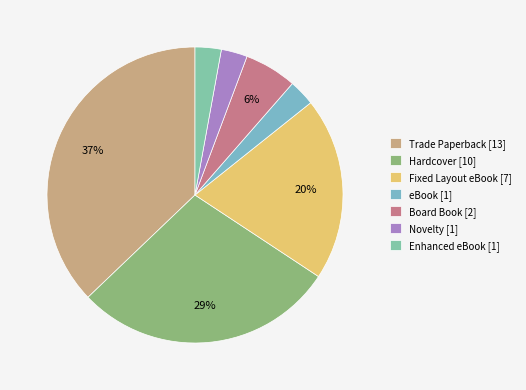

Which slice is the largest?

Trade Paperback